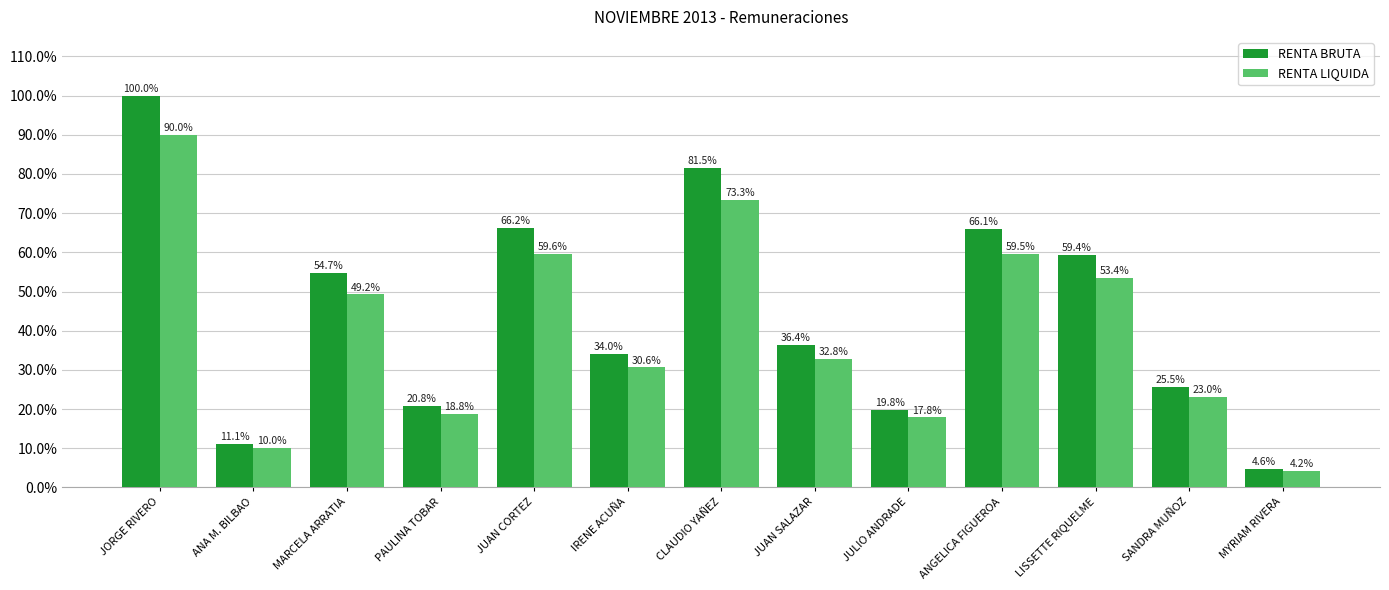

What is the difference between the second highest and second lowest values in the RENTA BRUTA series?

472759